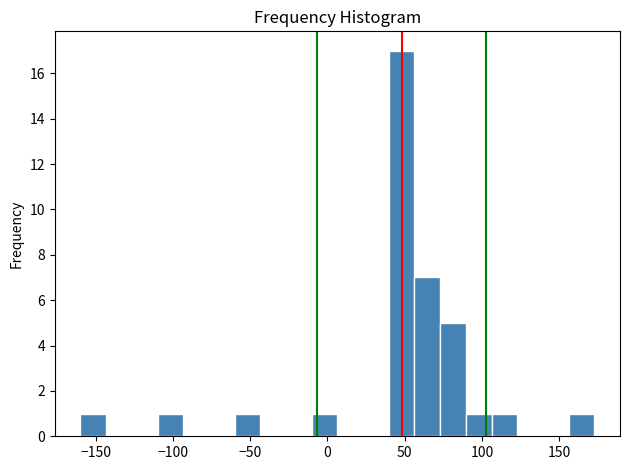

Around what value on the x-axis is the tallest bar? Give the approximate position of its centre, as read against the axis.

50